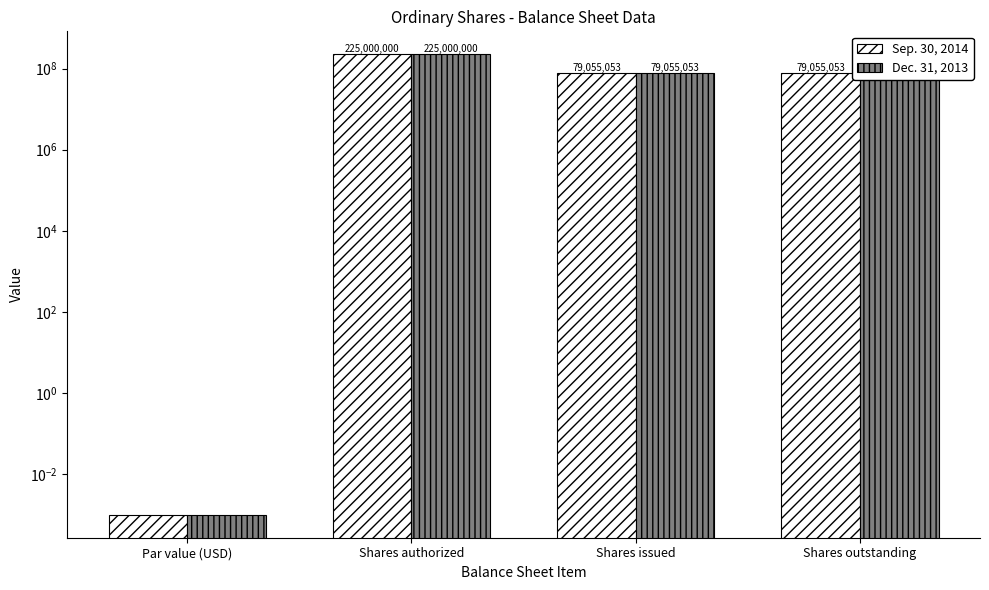

Which series has the largest total across all categories?

Sep. 30, 2014